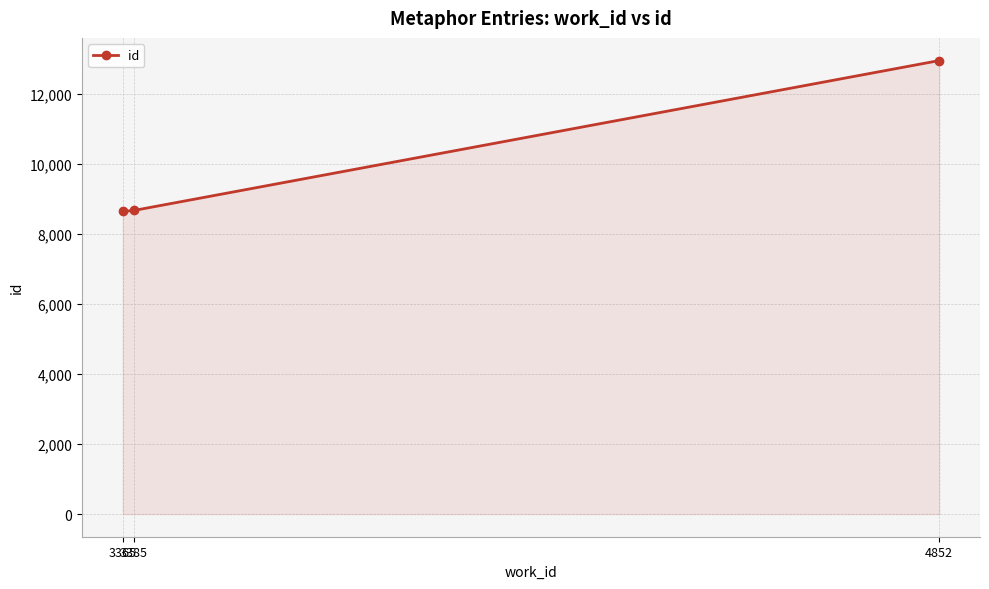

What is the average value?

10084